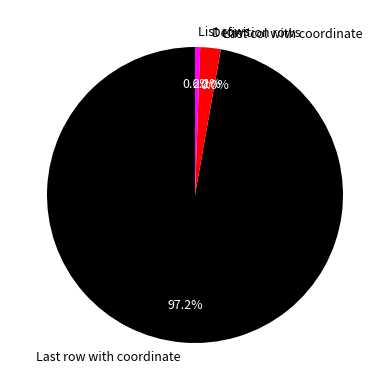

Between List rows and Definition rows, which is larger?

Definition rows